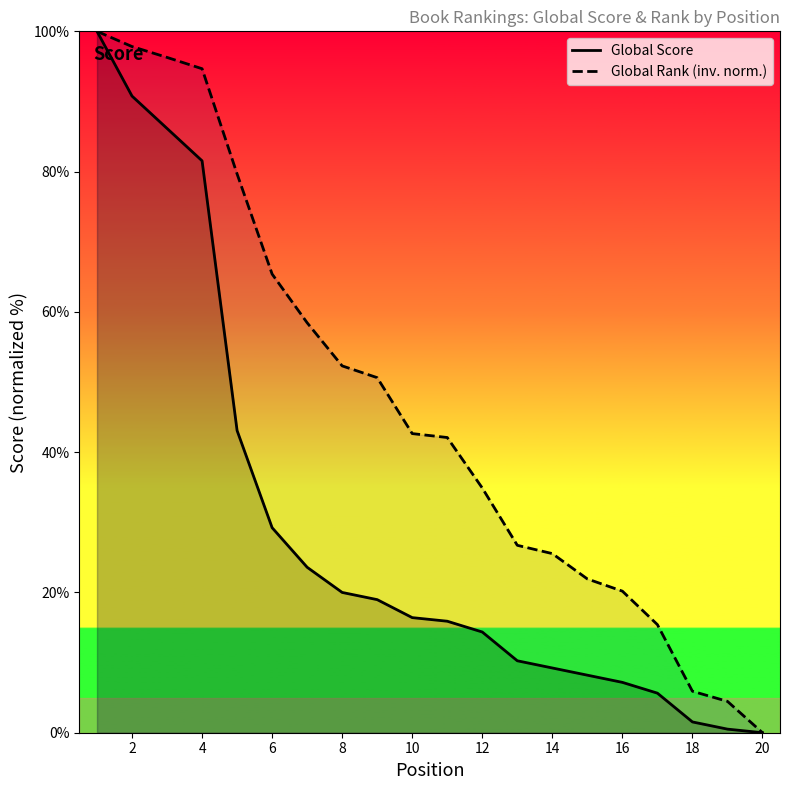

True or false: Global Score and Global Rank (inv. norm.) intersect in this chart.

False